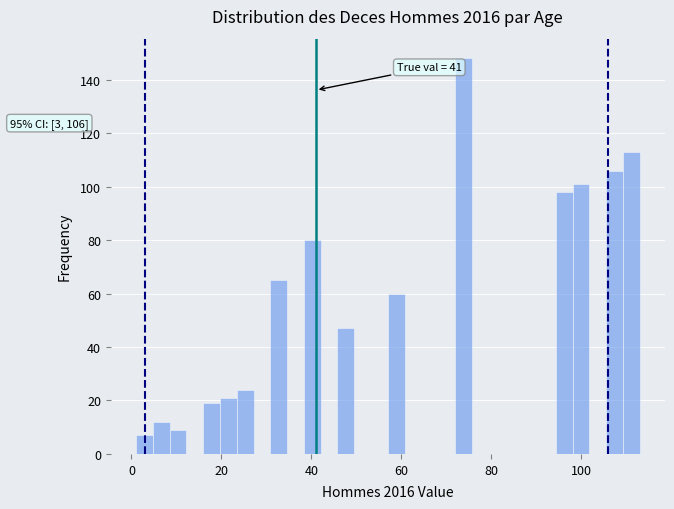

Read against the x-axis, roughly where is the centre of the tallest bar?

74